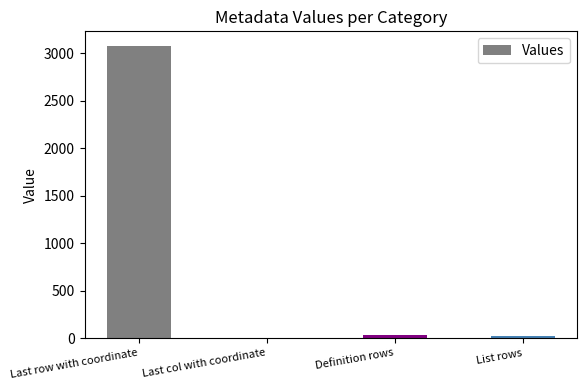

Is it true that the value at Last row with coordinate is 2028?

False